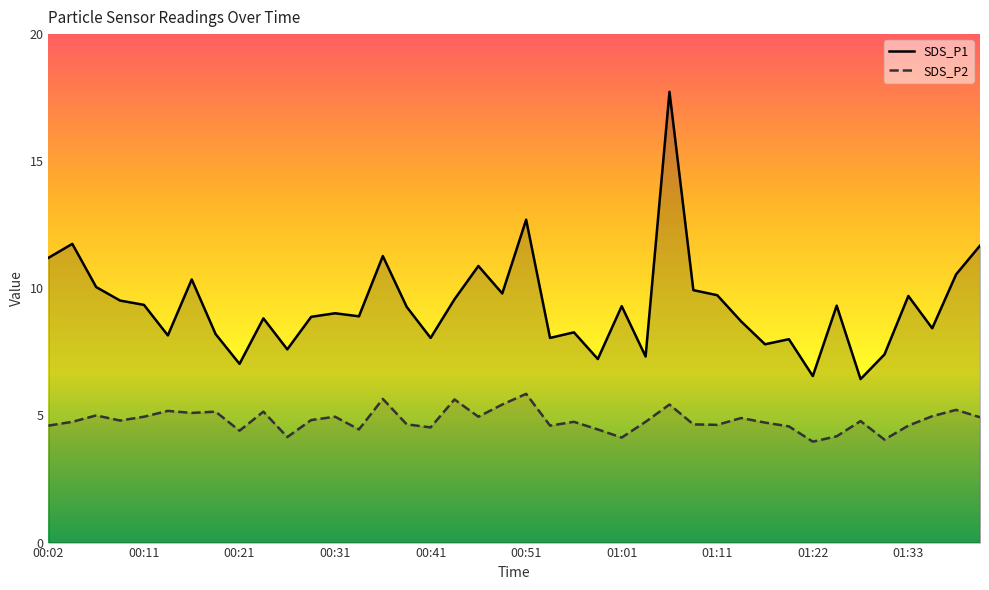

Between 22 and 00:41, which is larger?

00:41